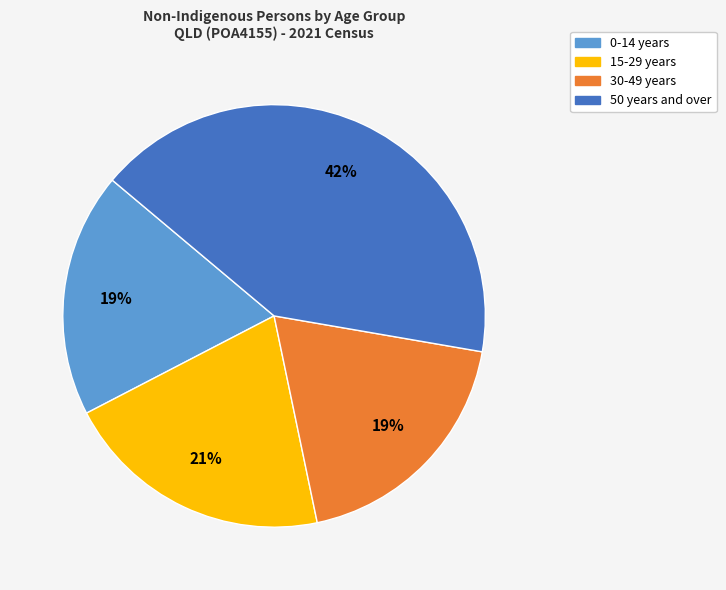

Is there any slice that represents more than half of the pie?

No